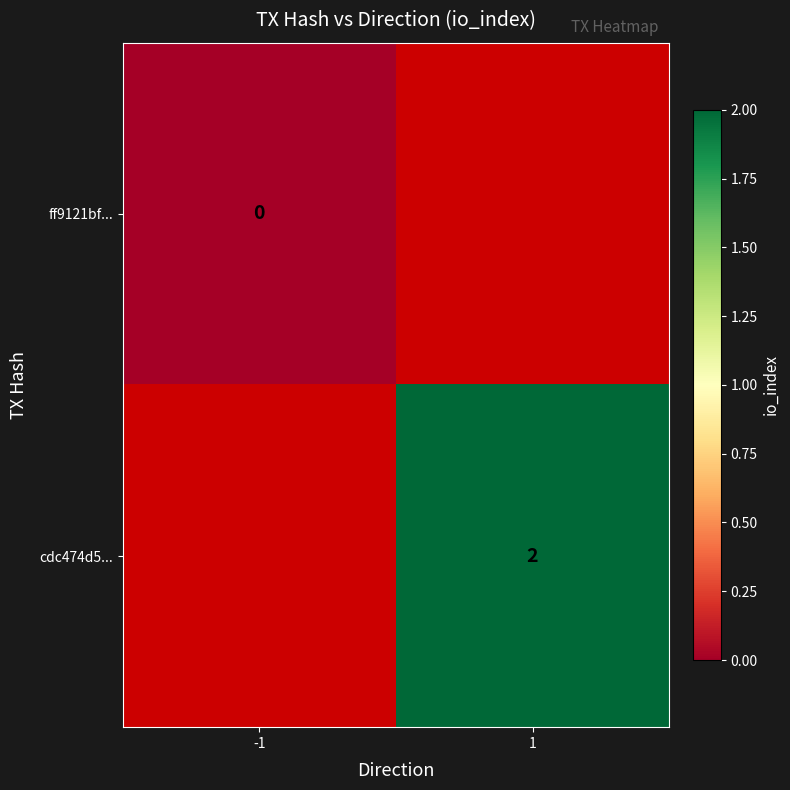

True or false: cdc474d5... has a value of 3 at 1.

False